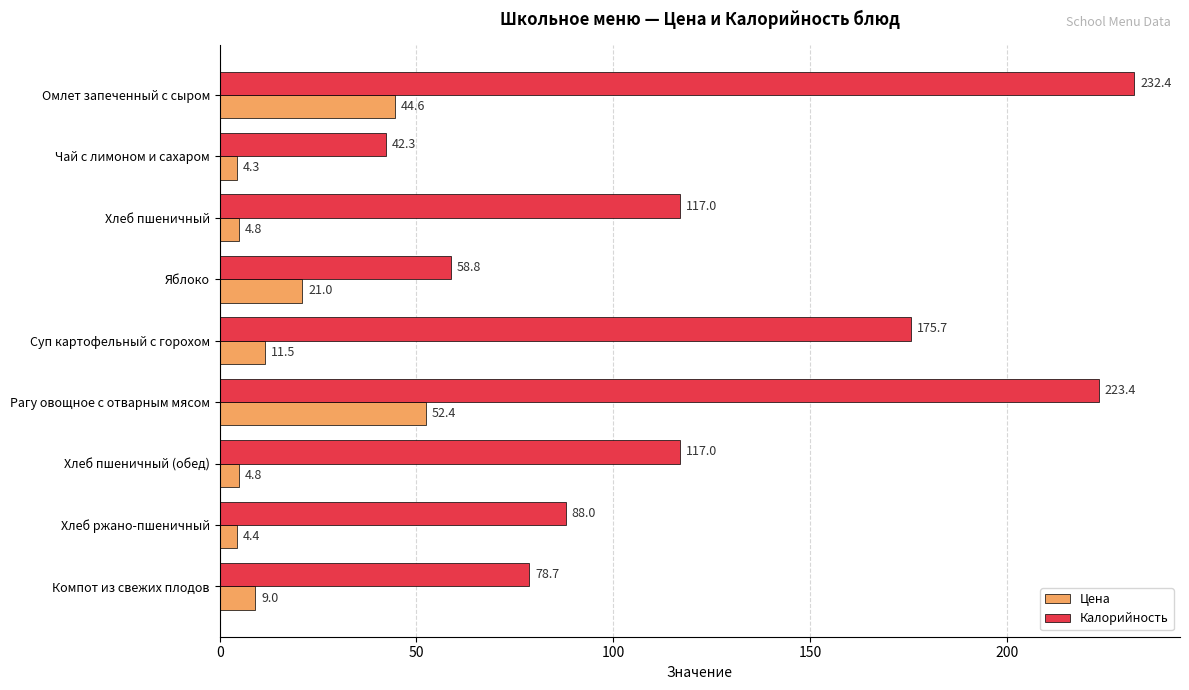

Count the number of categories in the chart.

9